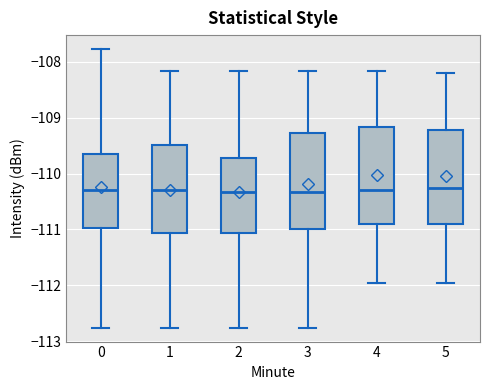

Reading left to right, read every box against the y-axis: the position of its median line, the range the box covers, and the ends of its whiskers. The values are not printed on the chart, so give them approximately, as read against the axis.

0: median -110.3, box -111.0 to -109.7, whiskers -112.8 to -107.8
1: median -110.3, box -111.1 to -109.5, whiskers -112.8 to -108.2
2: median -110.3, box -111.1 to -109.7, whiskers -112.8 to -108.2
3: median -110.3, box -111.0 to -109.3, whiskers -112.8 to -108.2
4: median -110.3, box -110.9 to -109.2, whiskers -112.0 to -108.2
5: median -110.3, box -110.9 to -109.2, whiskers -112.0 to -108.2